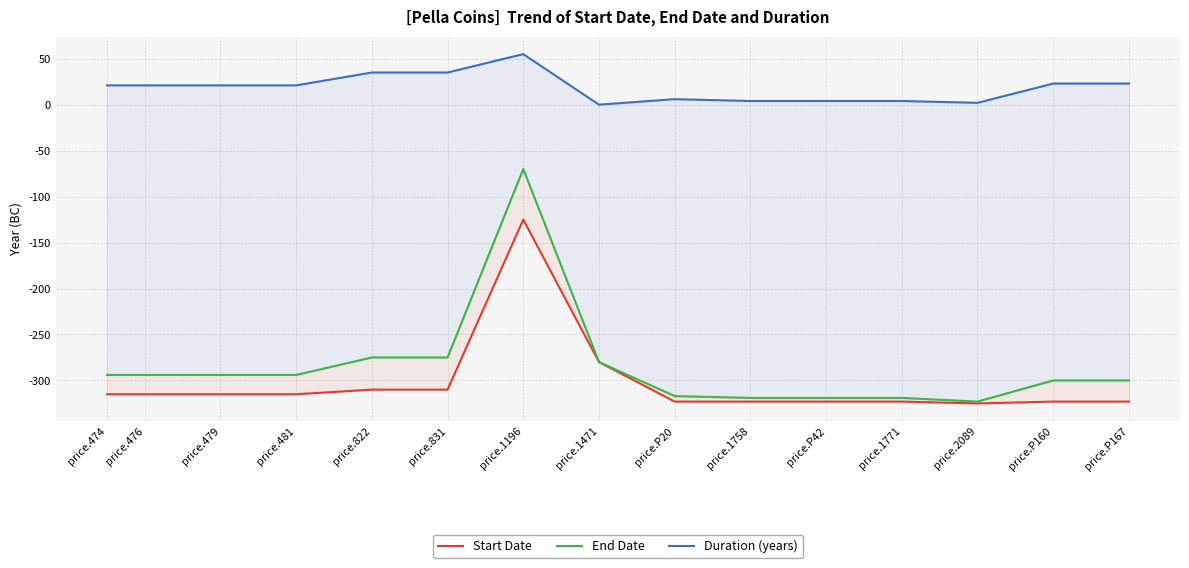

Reading right to left, what are all the values shown in this chart?

Start Date: -323	-323	-325	-323	-323	-323	-323	-280	-125	-310	-310	-315	-315	-315	-315
End Date: -300	-300	-323	-319	-319	-319	-317	-280	-70	-275	-275	-294	-294	-294	-294
Duration (years): 23	23	2	4	4	4	6	0	55	35	35	21	21	21	21